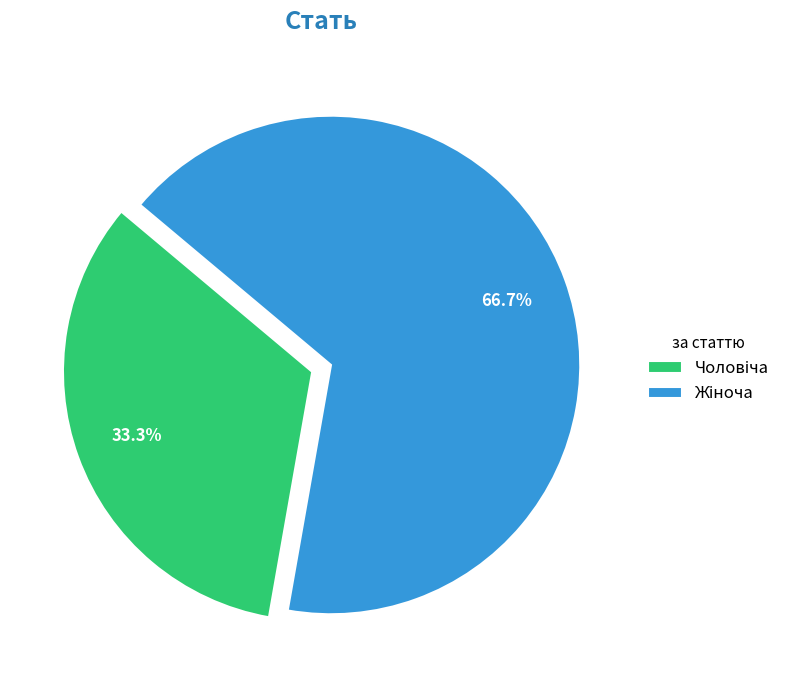

Is there a majority slice in this chart?

Yes